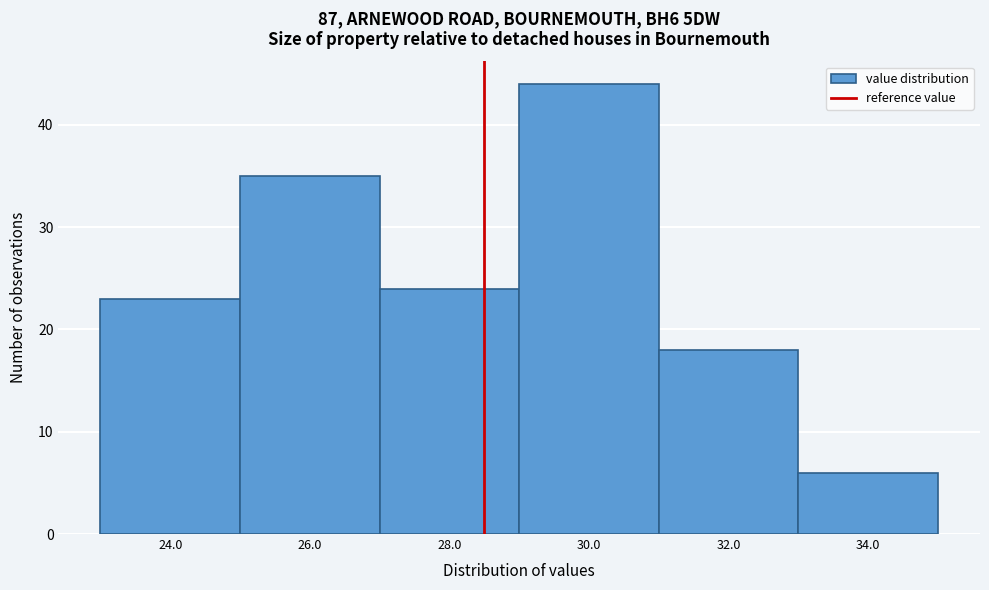

Reading left to right, extract all data points from this chart.

24.0=23	26.0=35	28.0=24	30.0=44	32.0=18	34.0=6